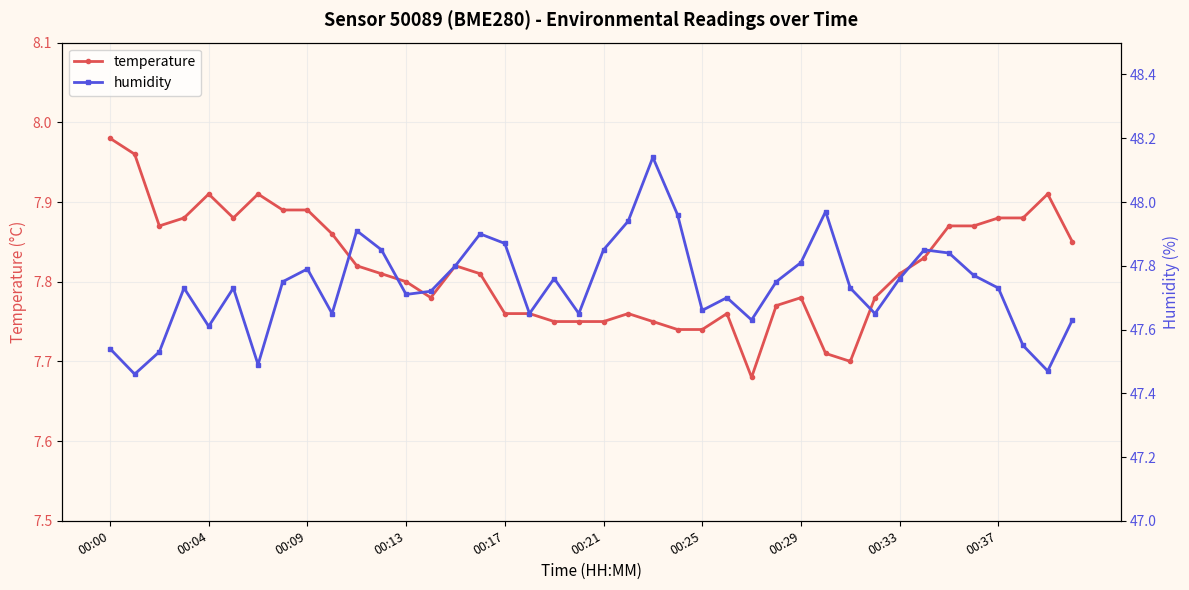

At which category does temperature reach its first local peak?

00:04